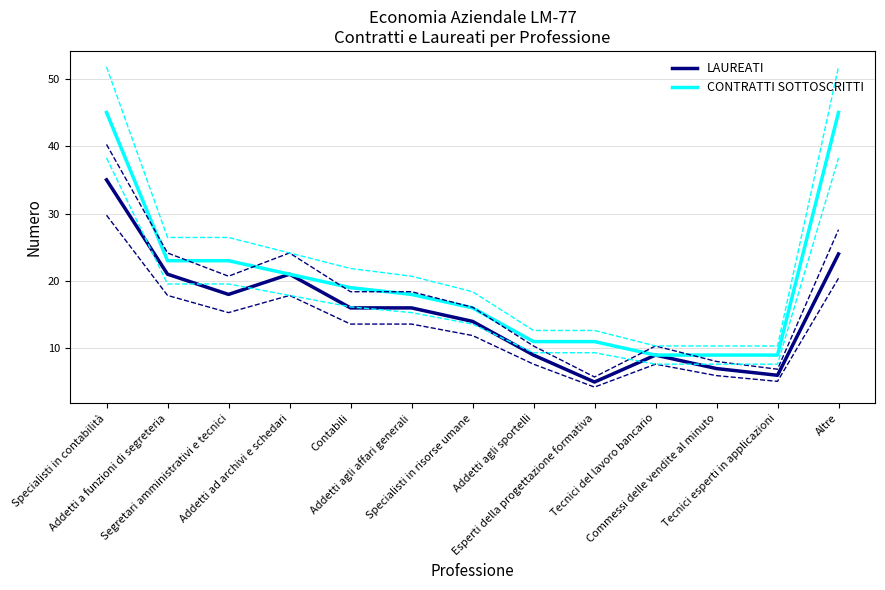

True or false: LAUREATI has a value of 4 at Commessi delle vendite al minuto.

False